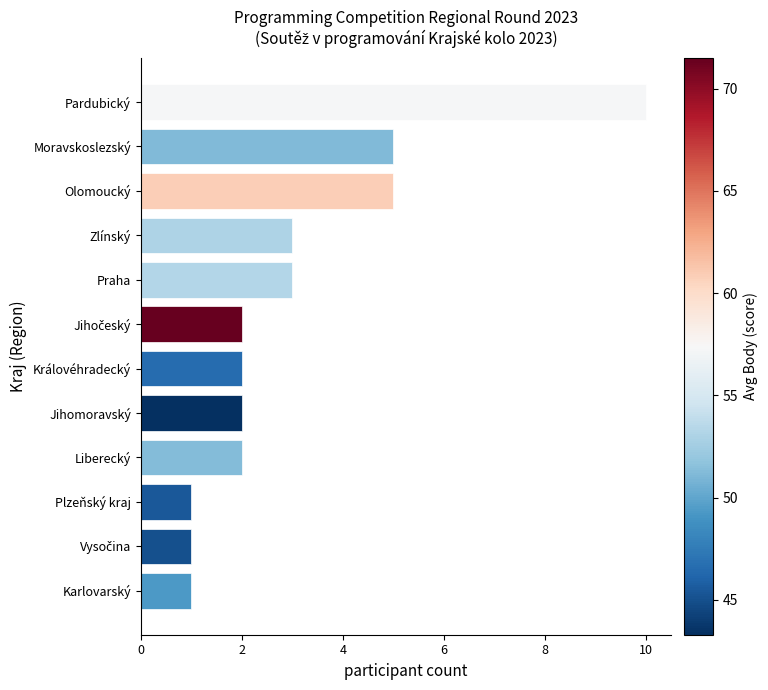

What is the maximum value shown in the chart?

10